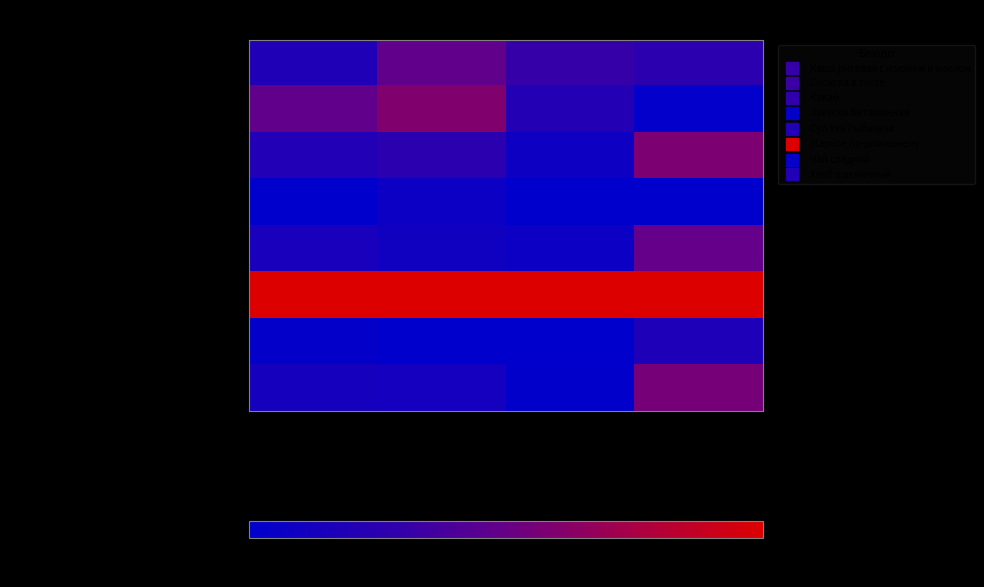

Rank the series at Калорийность from lowest to highest value.

Закуска Витаминная, Чай сладкий, Хлеб пшеничный, Суп Уха Рыбацкая, Каша рисовая с изюмом и маслом, Какао, Сосиска в тесте, Жаркое по-домашнему